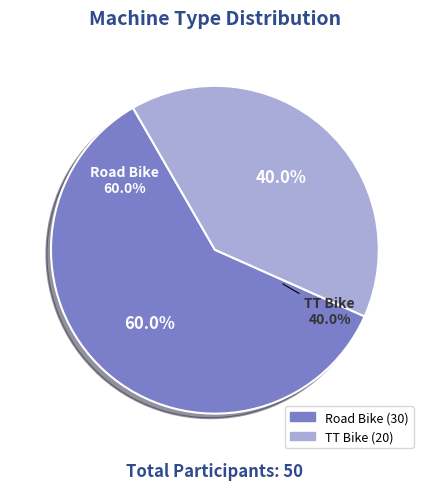

How many slices are in this pie chart?

2